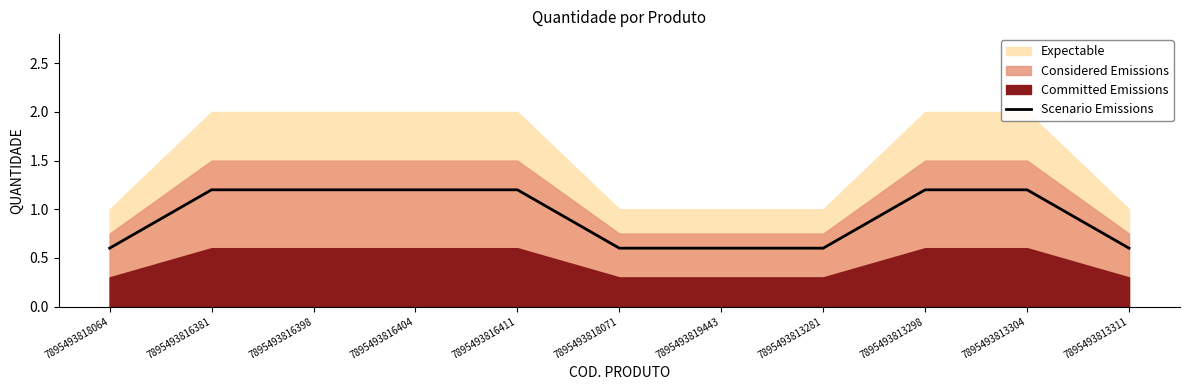

Where does the data first go above 1?

7895493816381